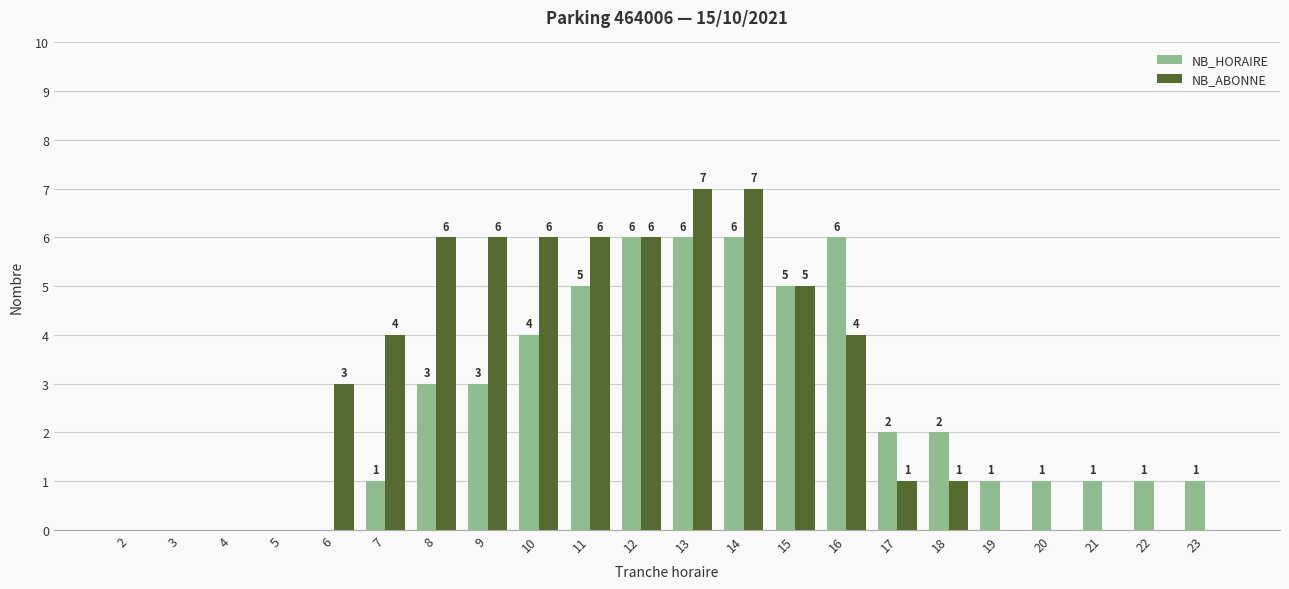

Which series changed the most between 2 and 6?

NB_ABONNE